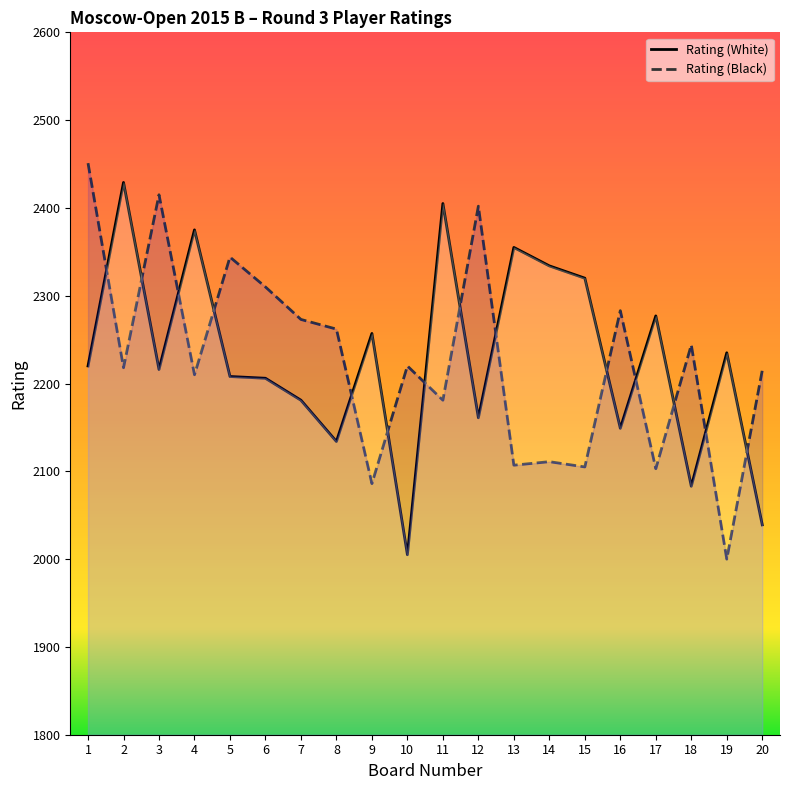

What is the sum of all Rating (Black) values?

44540